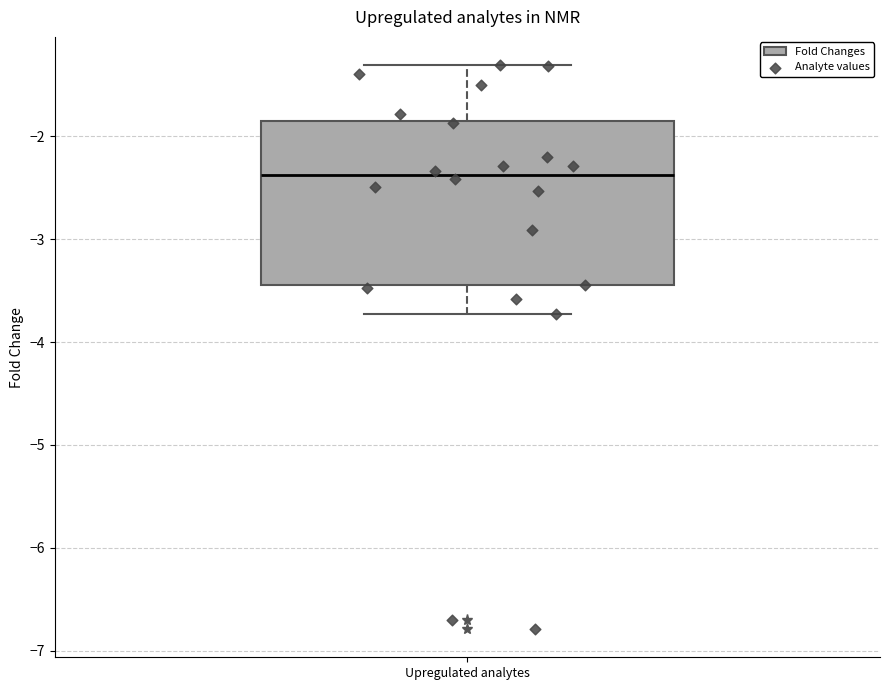

Where does the median line of the box for Upregulated analytes sit on the y-axis? The values are not printed on the chart, so give them approximately, as read against the axis.

-2.4